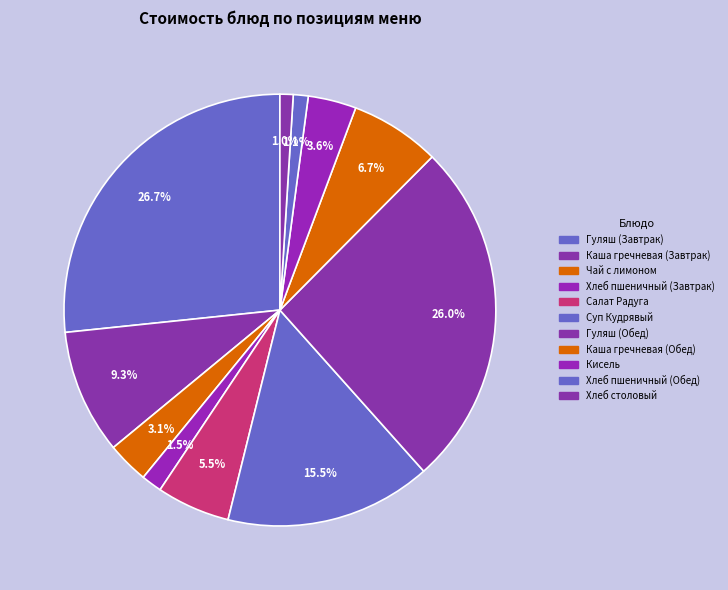

Does Каша гречневая (Завтрак) represent more than half of the total?

No